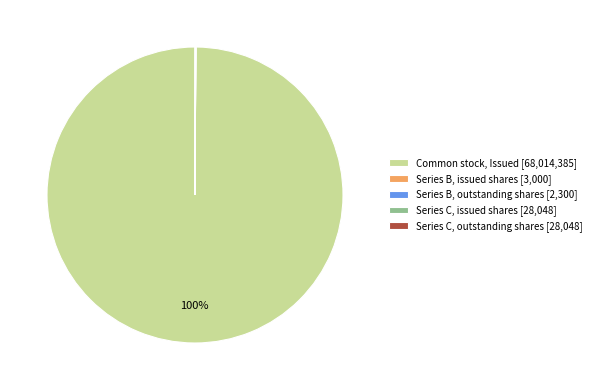

To the nearest percent, what is the average slice percentage?

20%